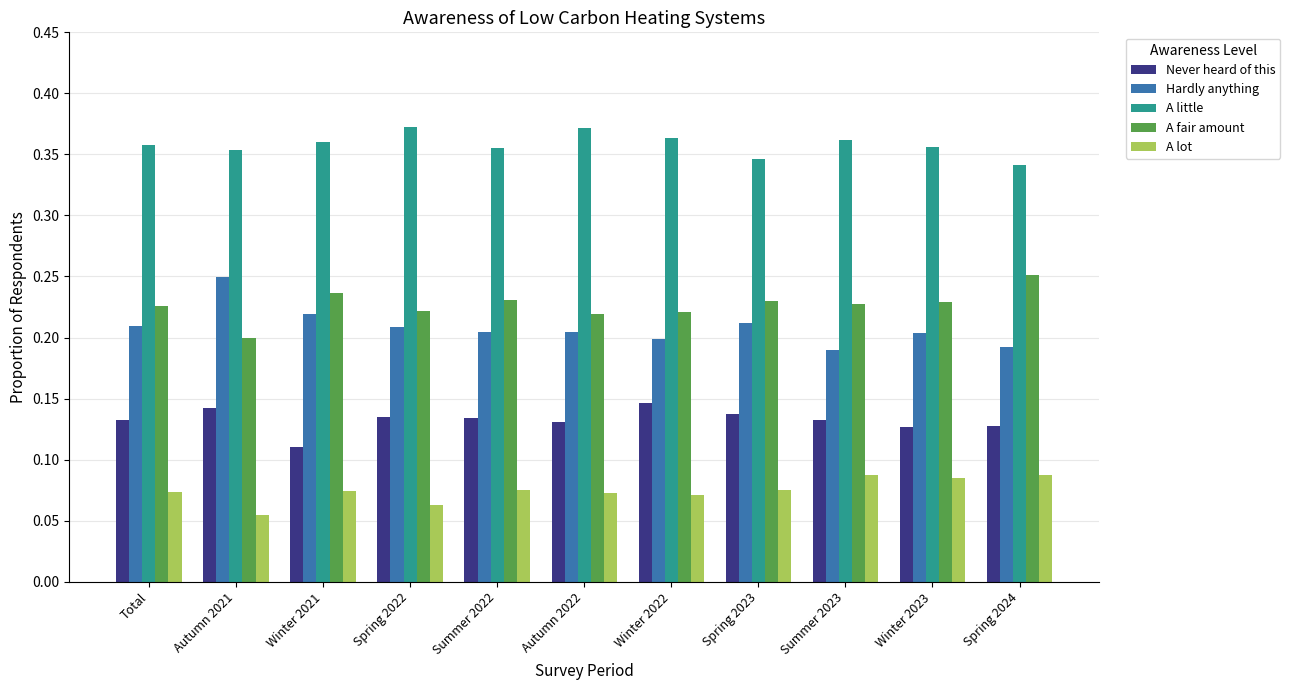

How many A lot values are between 0 and 1?

11